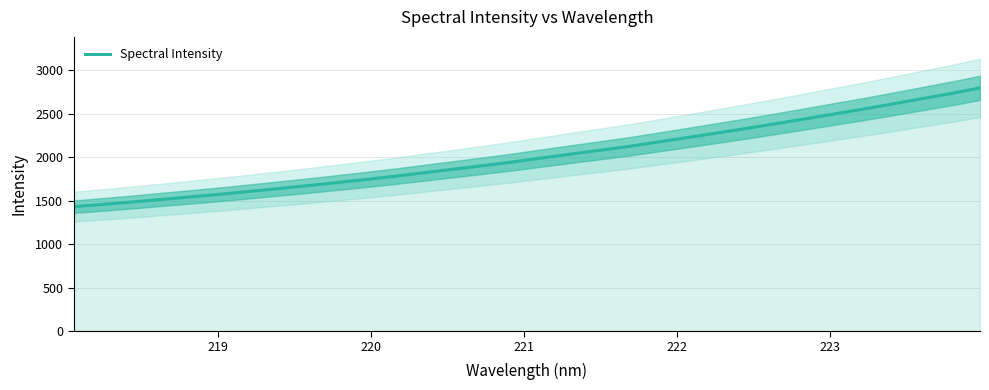

Reading left to right, what are all the values shown in this chart?

1430.6	1456.2	1484.1	1514.0	1542.8	1573.0	1605.4	1638.6	1671.9	1707.4	1743.2	1780.8	1821.2	1861.7	1902.1	1944.1	1989.6	2034.9	2079.1	2124.2	2175.0	2225.5	2277.2	2329.6	2384.0	2438.9	2495.4	2551.7	2610.4	2671.2	2731.0	2796.2